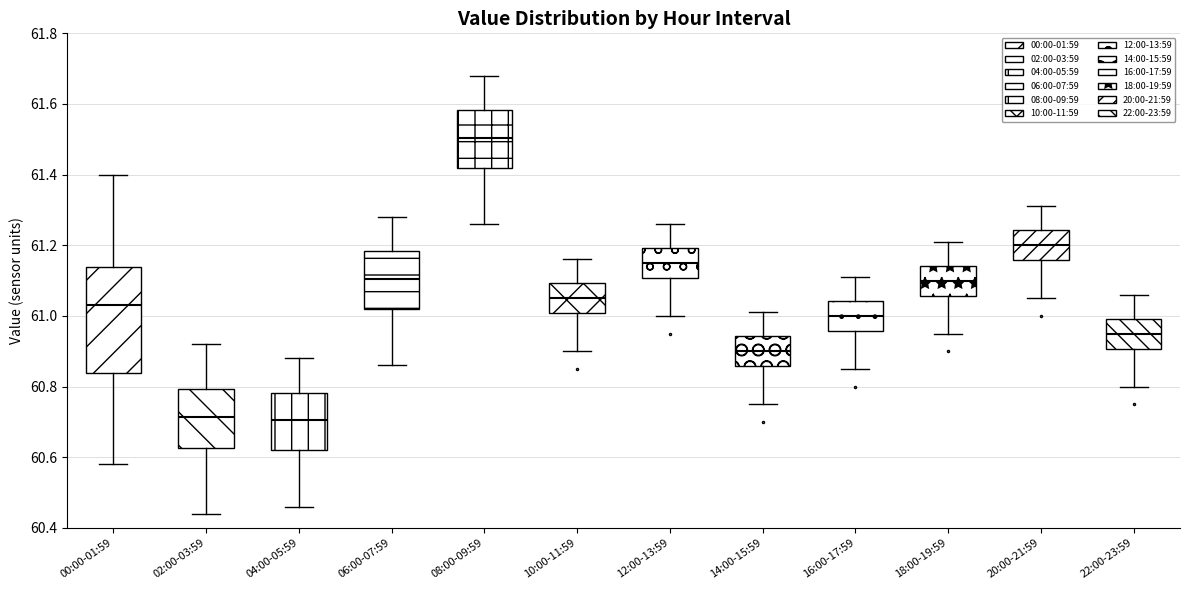

Which box has the highest median line?

08:00-09:59